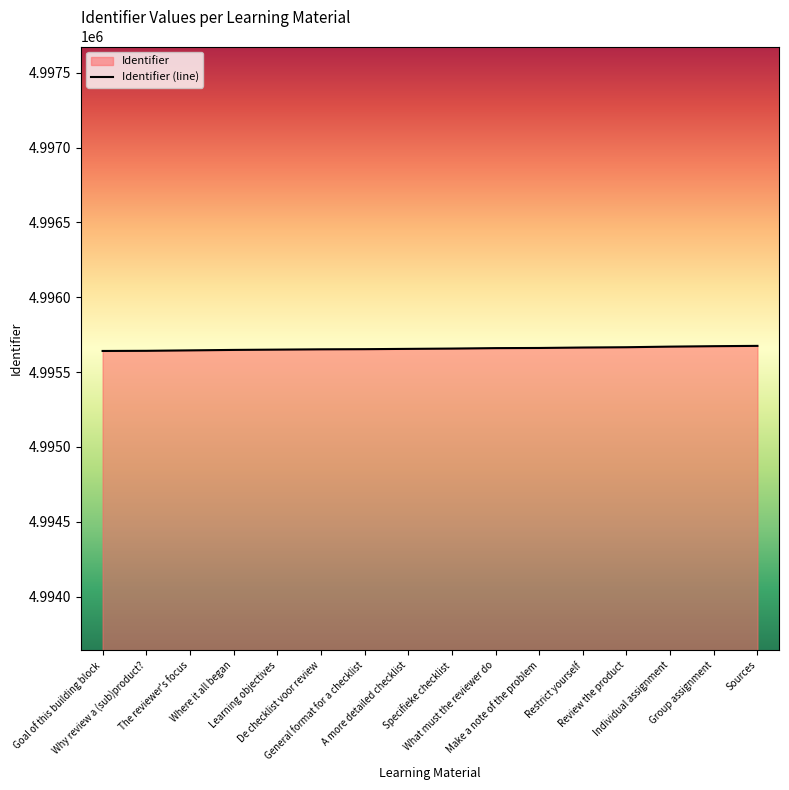

What is the approximate value at Review the product?

4995666